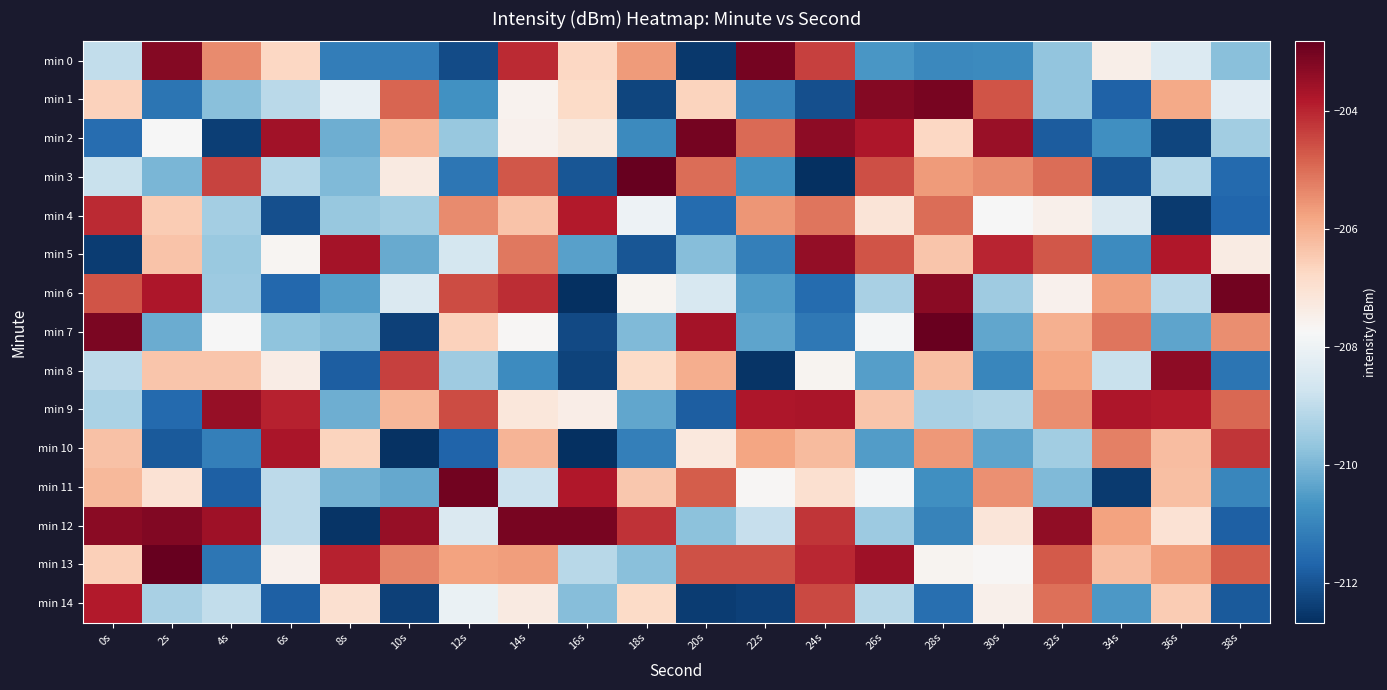

Which series has the largest total across all categories?

min 13